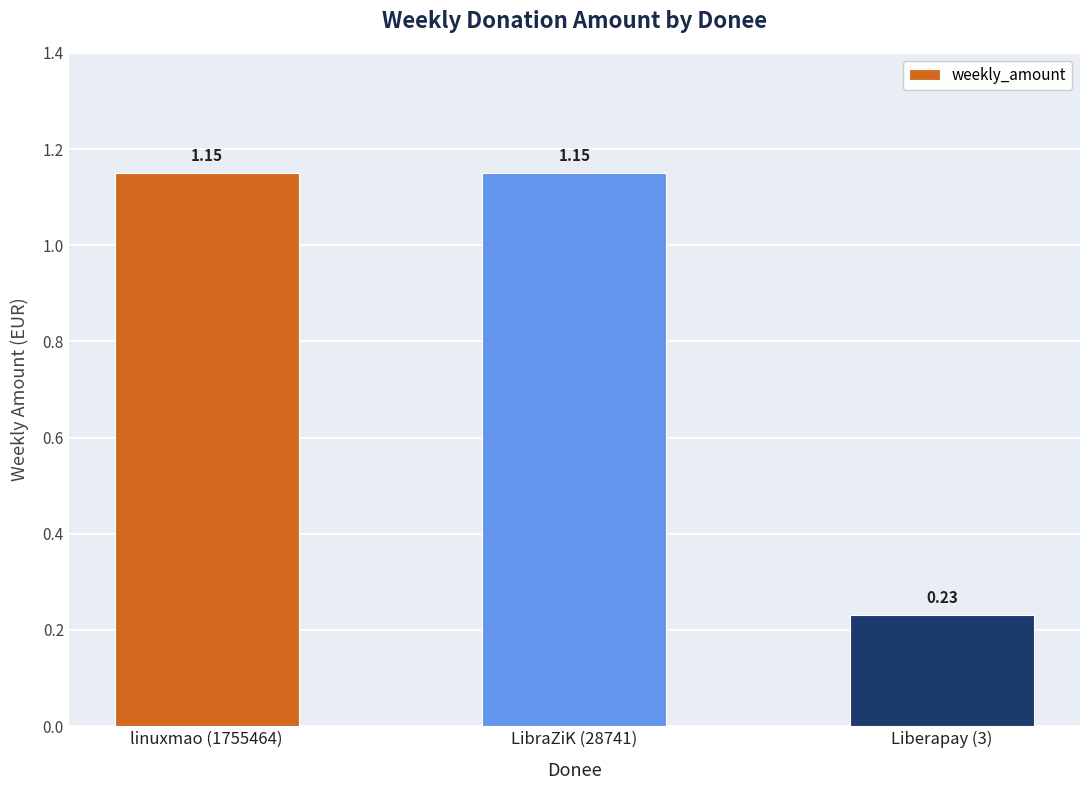

What is the average value?

0.8